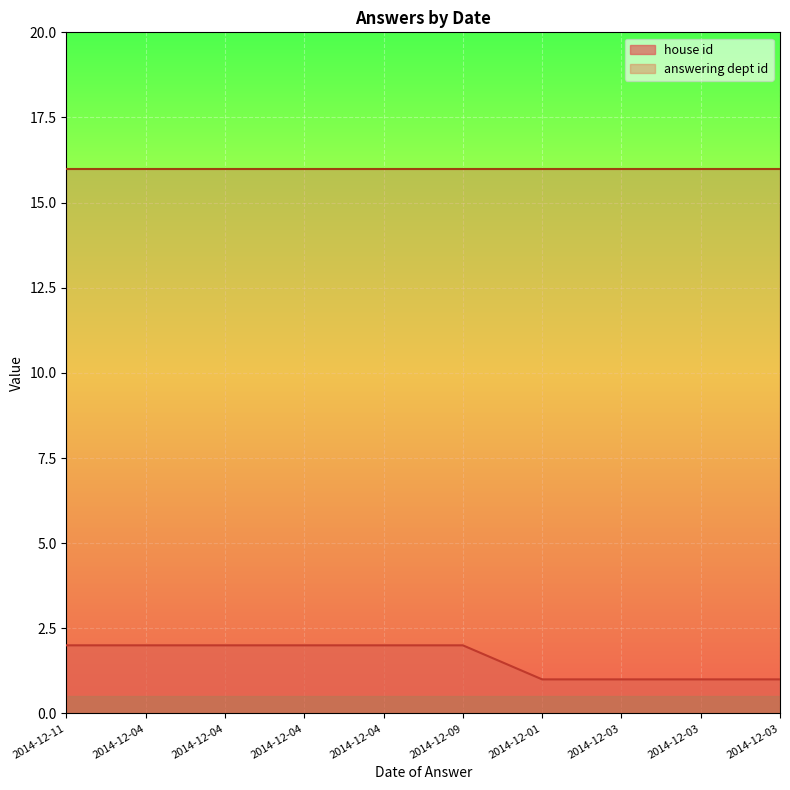

Between 2014-12-04 and 2014-12-03, which is larger?

2014-12-04